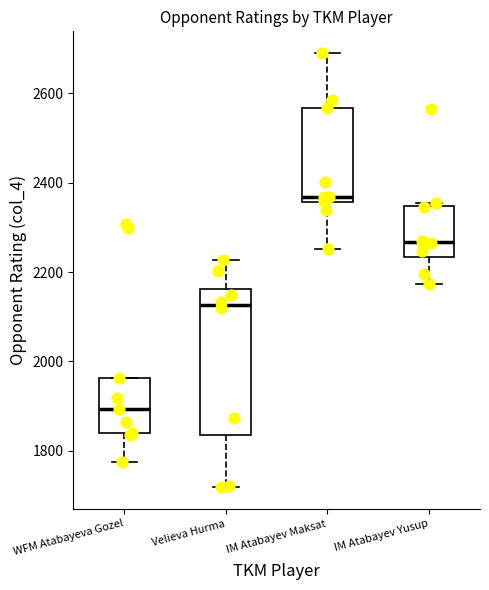

Which box's median line is the highest?

IM Atabayev Maksat